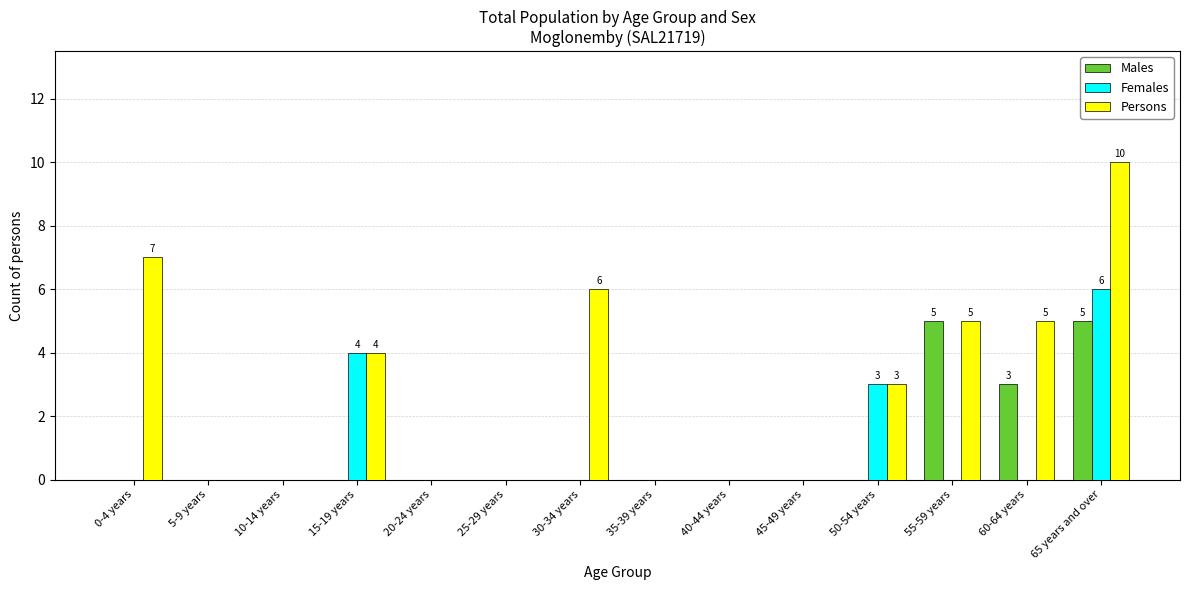

Is it true that Males equals 4 at 60-64 years?

False